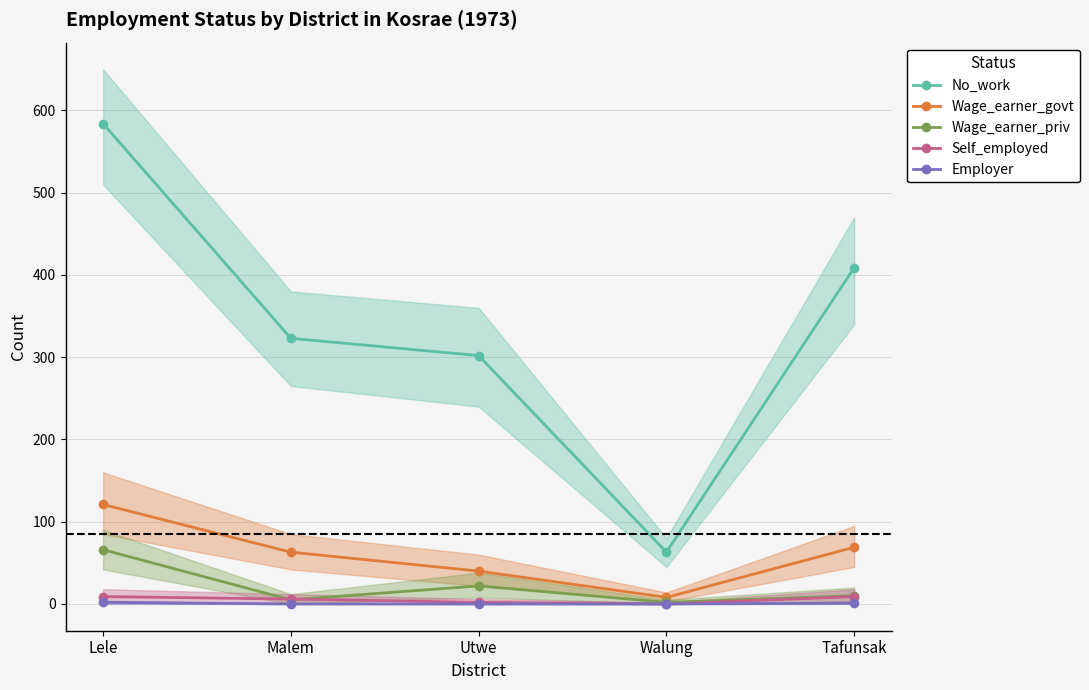

Read the Wage_earner_govt value at Malem.

63